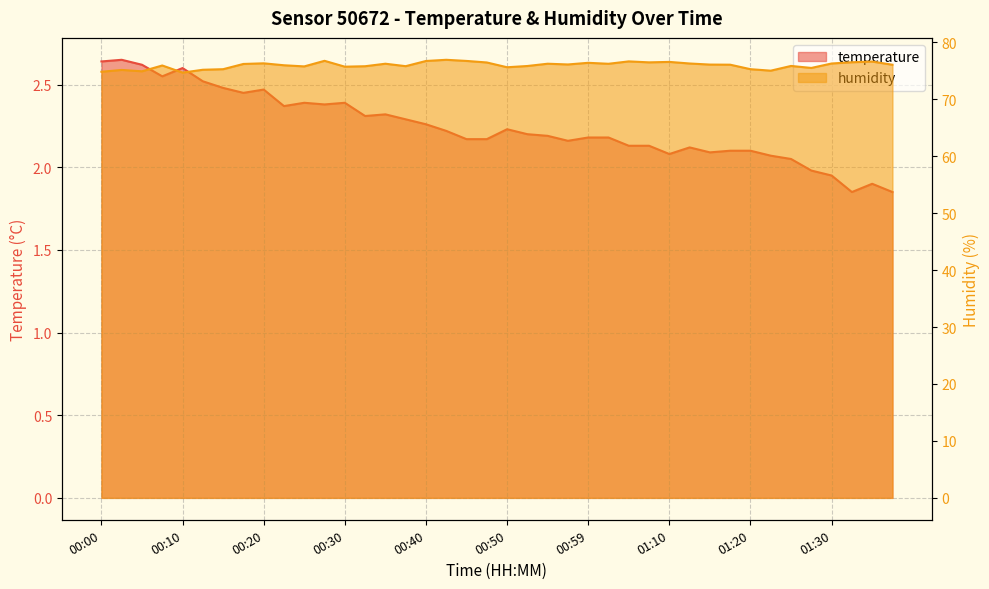

At which category does temperature reach its first local valley?

00:08